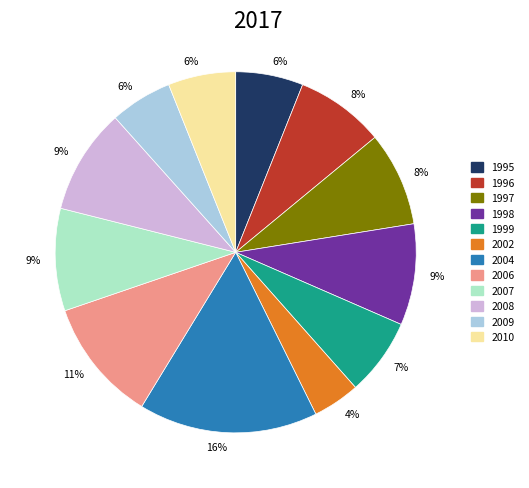

To the nearest percent, what is the average slice percentage?

8%